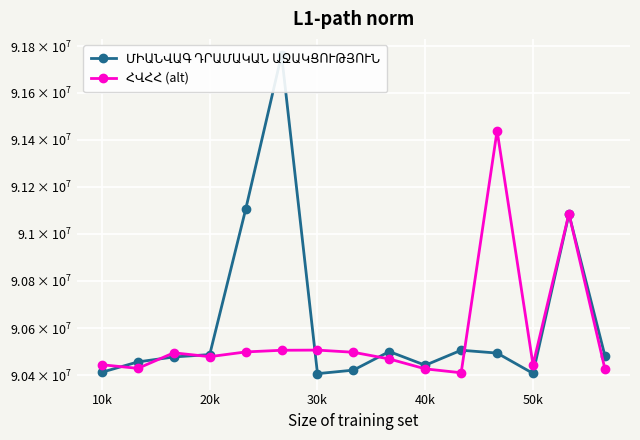

True or false: ՀՎՀՀ (alt) has a value of 125542998 at 20k.

False